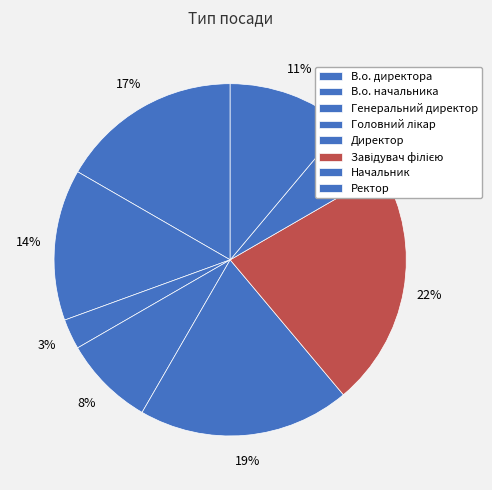

Is there any slice that represents more than half of the pie?

No